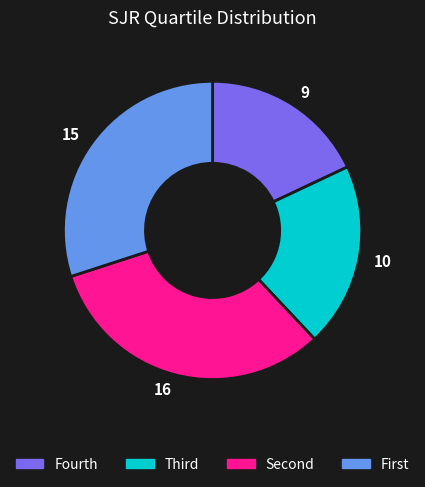

Is there a majority slice in this chart?

No